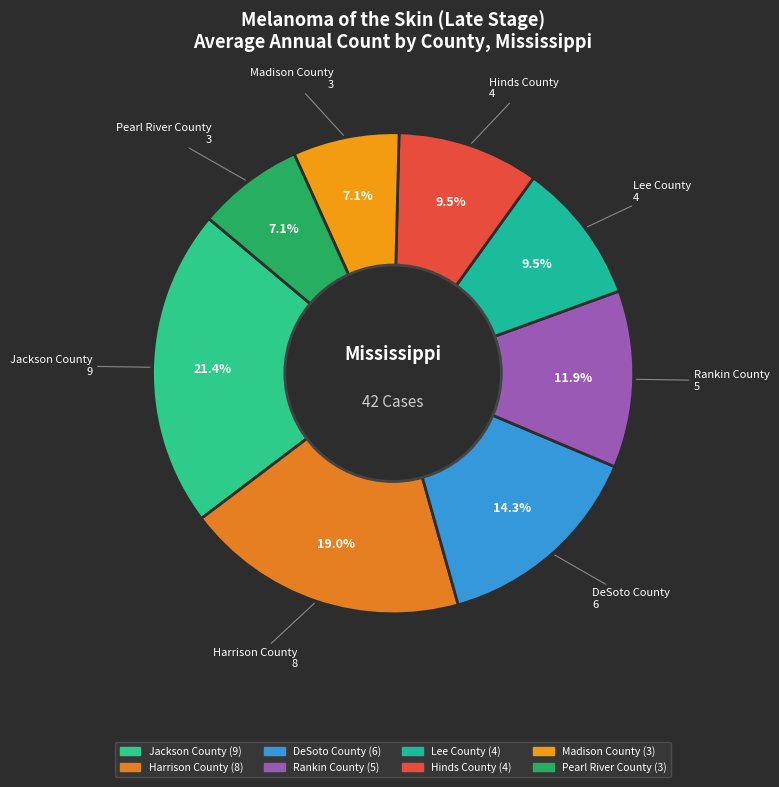

What portion of the pie excludes Jackson County?

78.6%